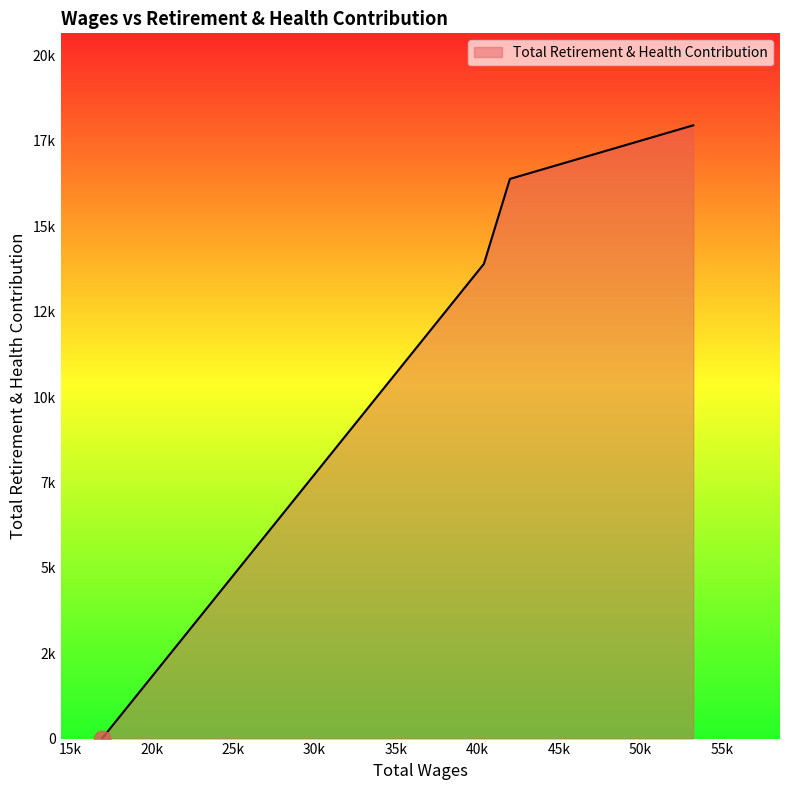

How many data points does each series have?

4